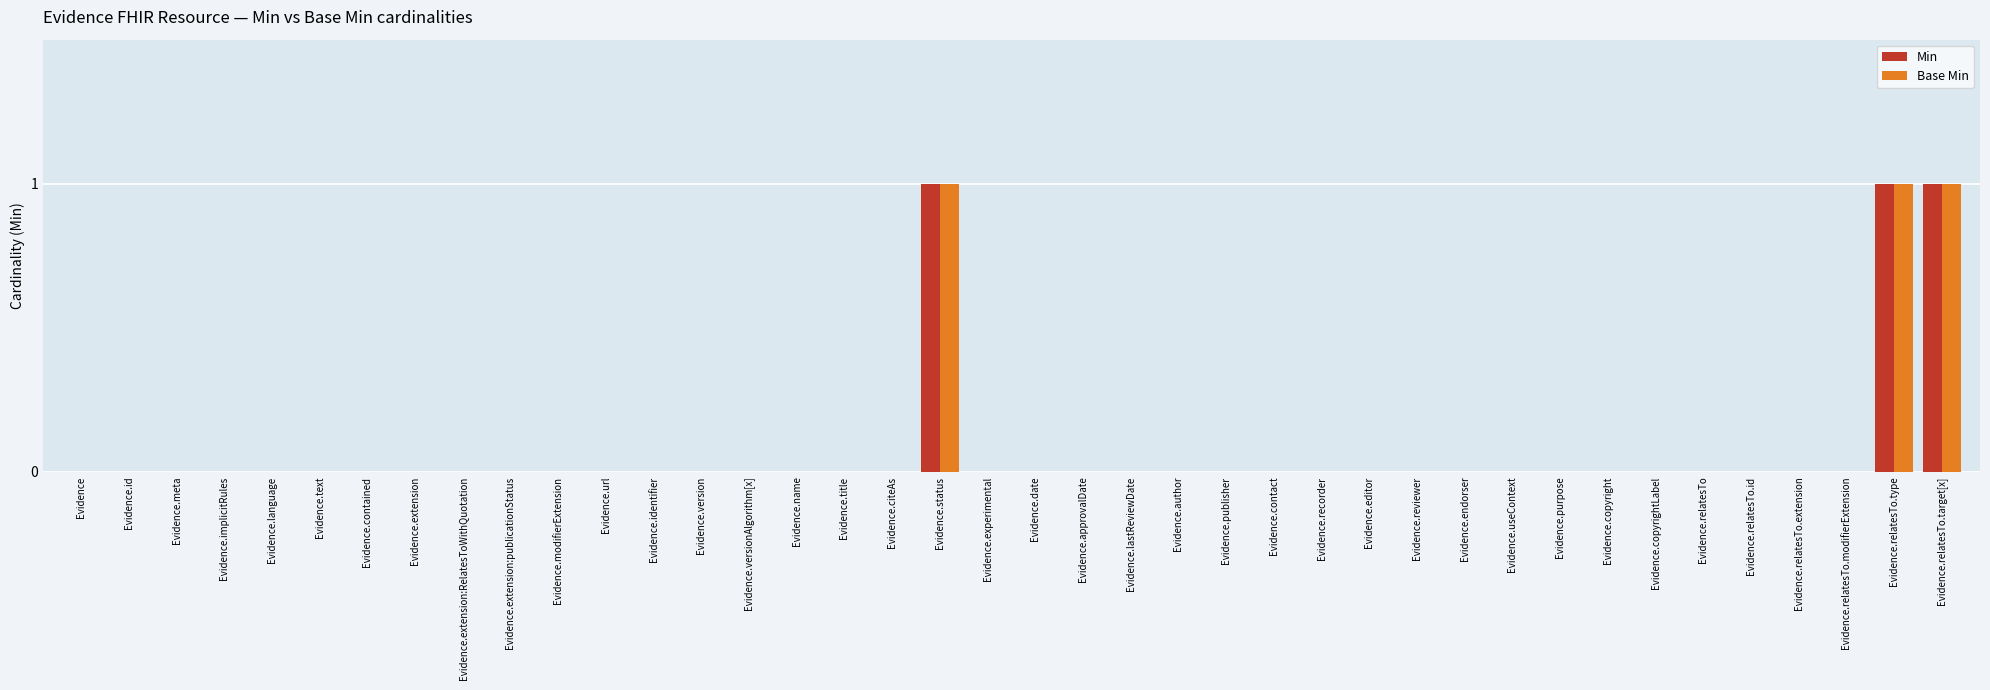

What is the sum of all Min values?

3